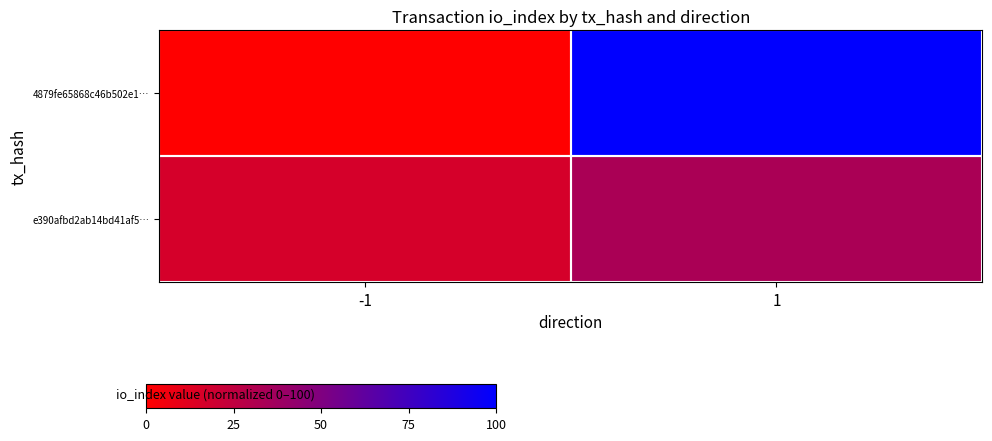

What is the spread (max minus min) of values at -1?

16.7